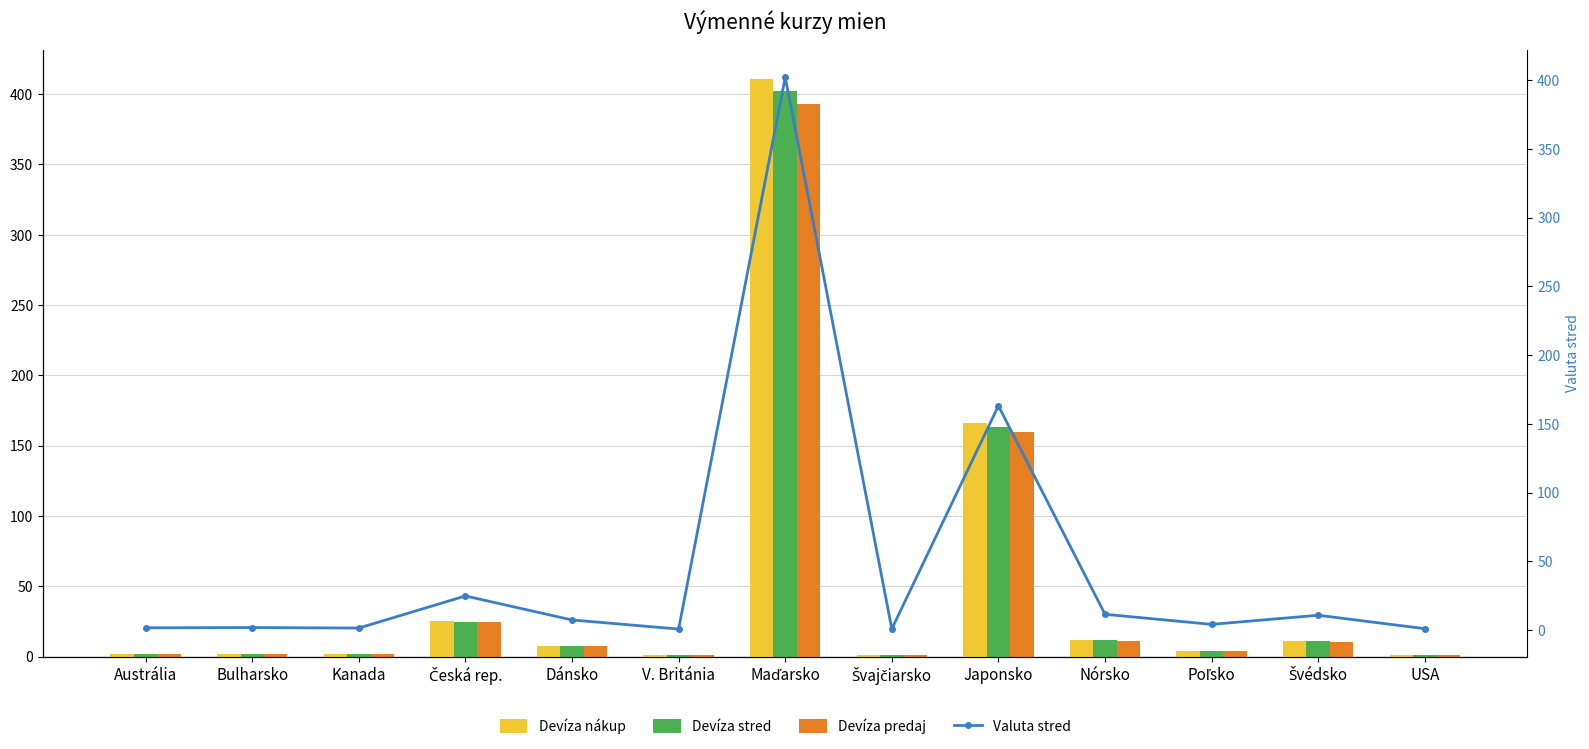

What is the highest value of the Devíza nákup series?

411.1